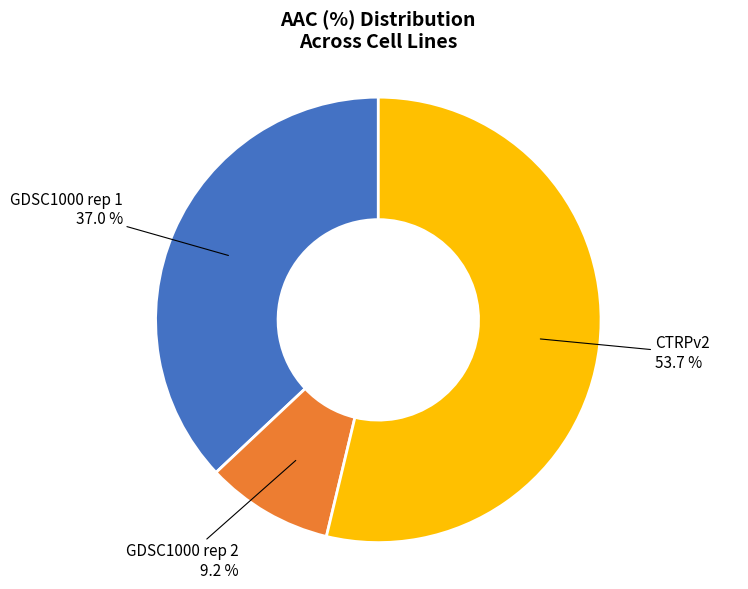

Does CTRPv2 represent more than half of the total?

Yes